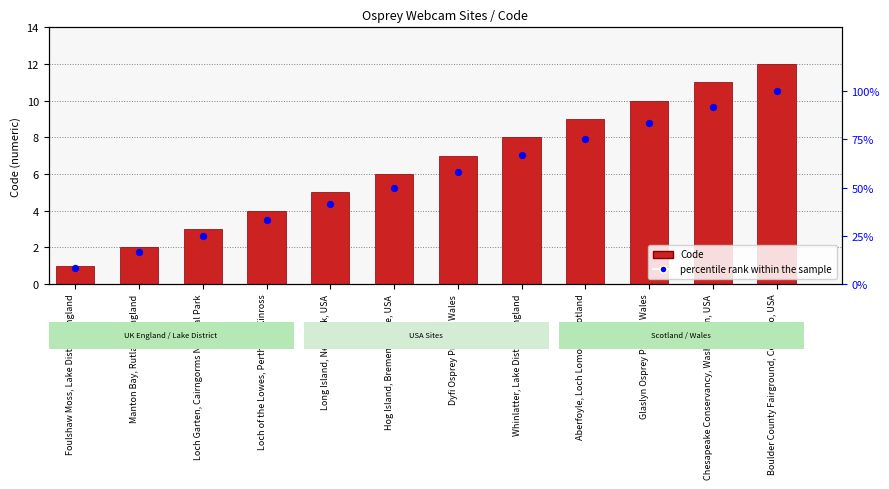

What are all the series names shown in the legend?

Code, percentile rank within the sample